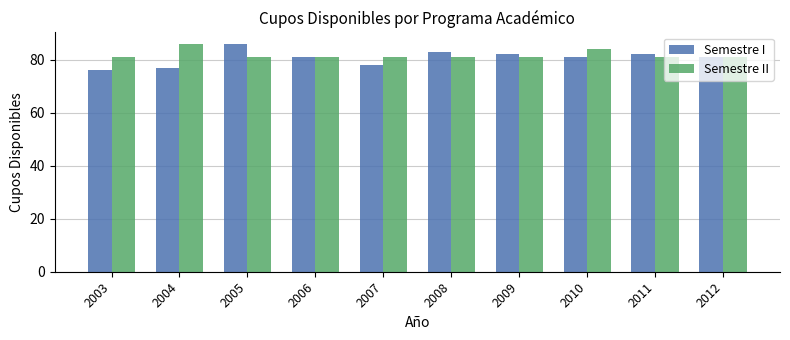

How many Semestre II values are between 81 and 82?

8